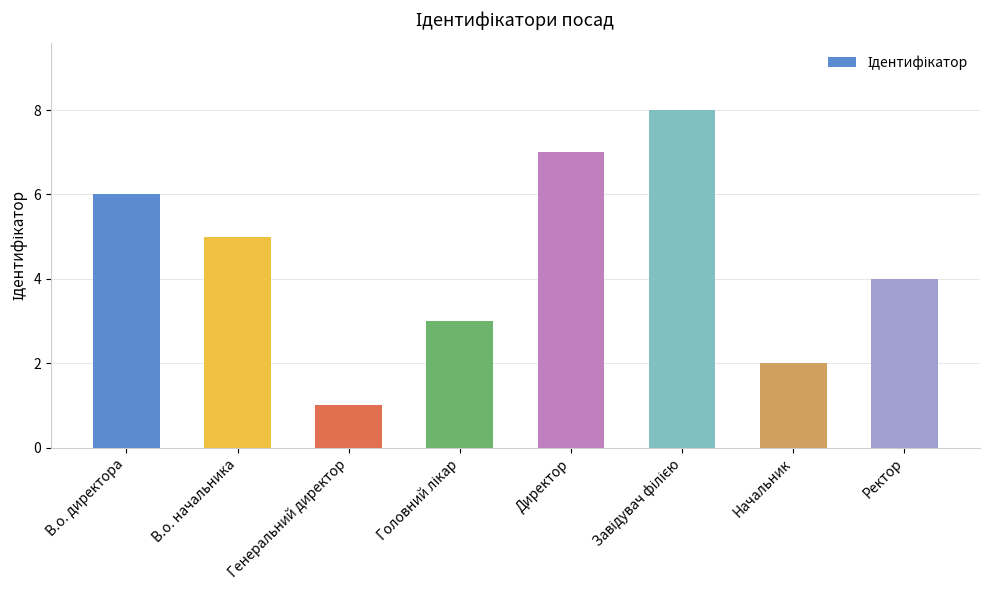

How many bars are there in total?

8